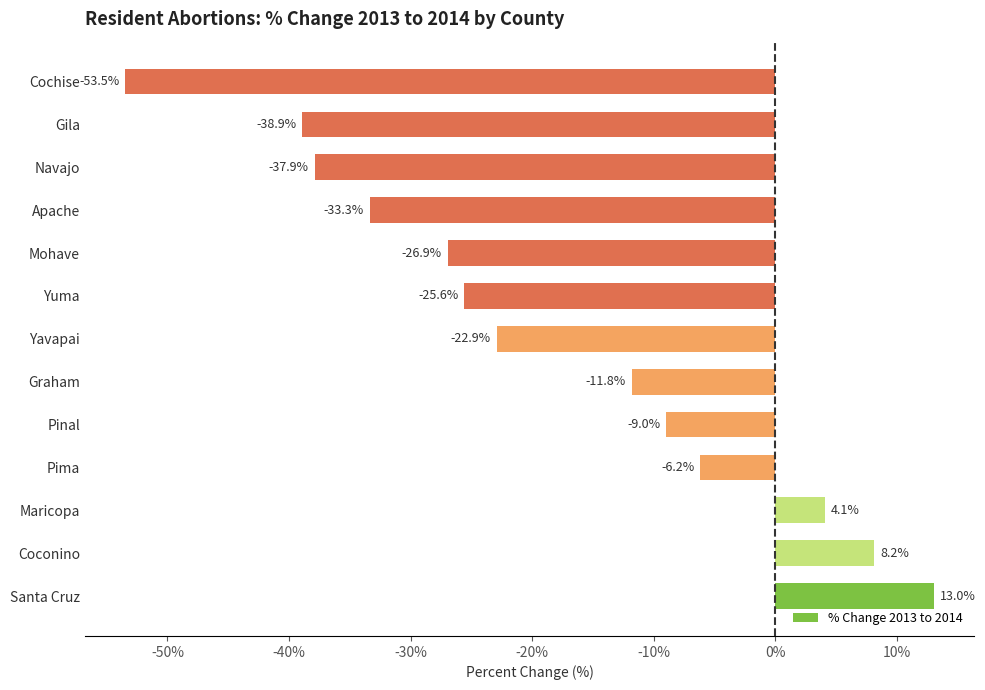

List the labels in order of value, largest first.

Santa Cruz, Coconino, Maricopa, Pima, Pinal, Graham, Yavapai, Yuma, Mohave, Apache, Navajo, Gila, Cochise